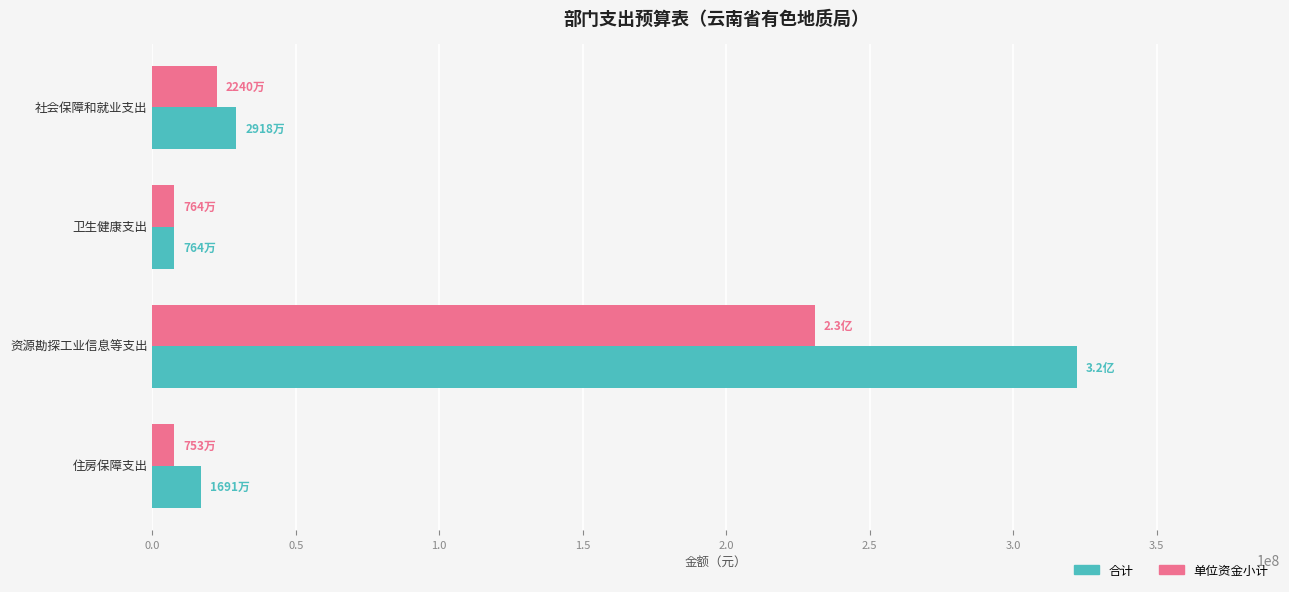

At which category is the sum across all series the highest?

资源勘探工业信息等支出